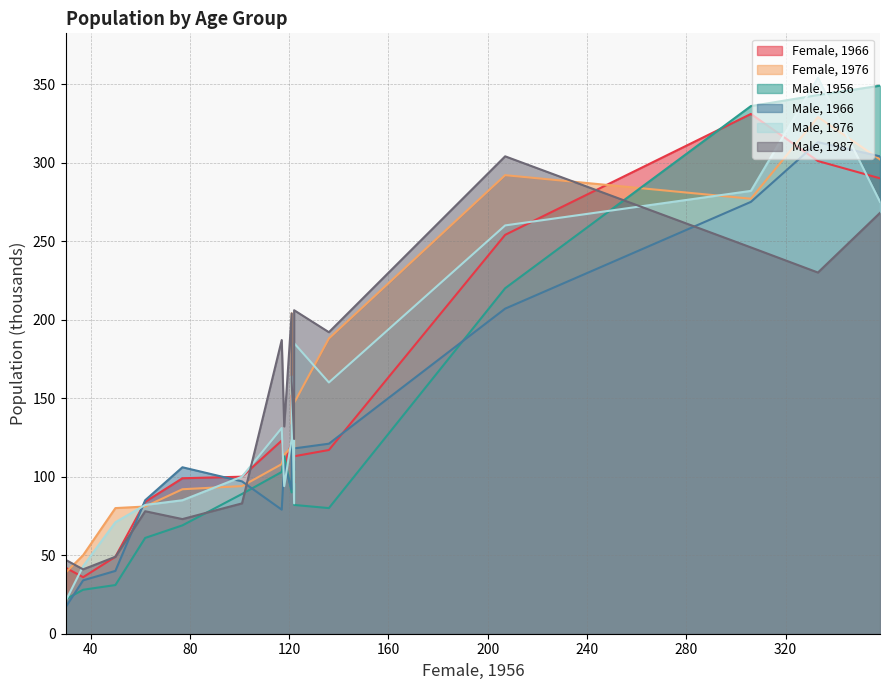

How many distinct data groups are displayed?

6